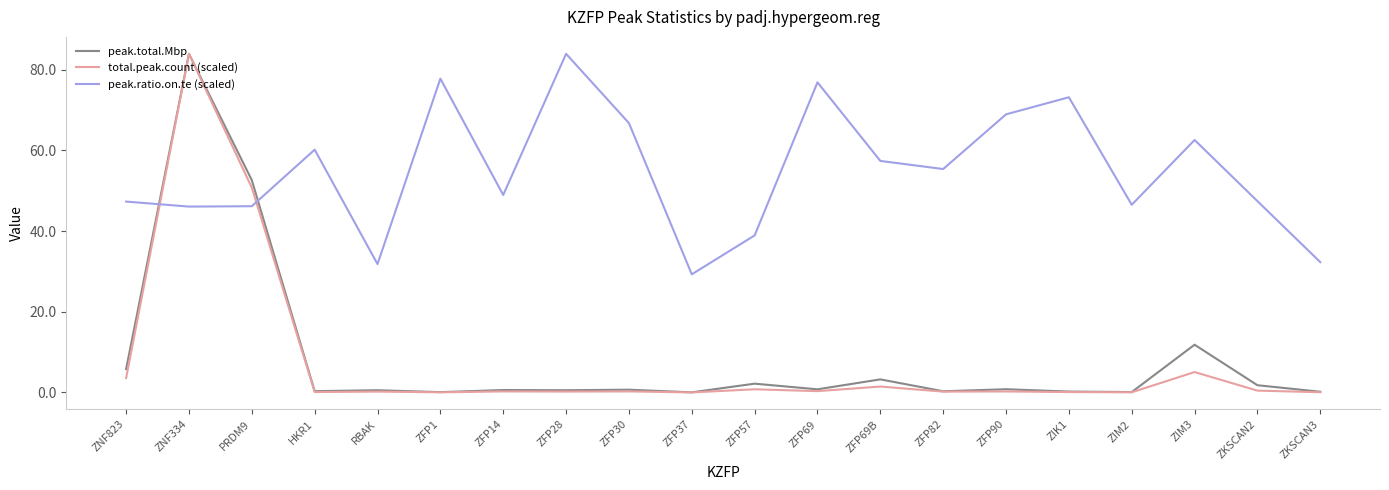

In peak.total.Mbp, how many points are higher than both neighbors (excluding endpoints)?

8